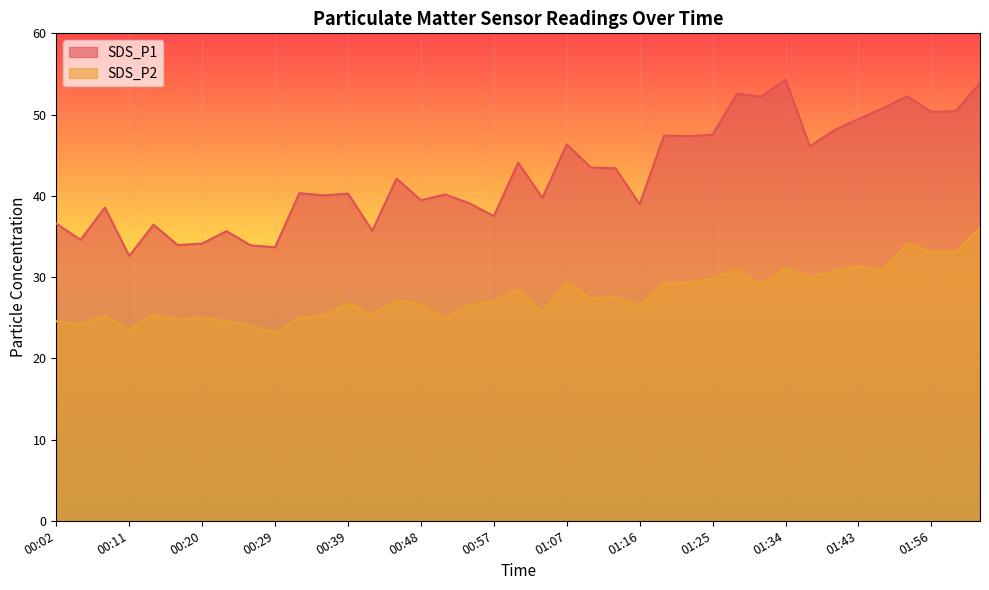

What is the label of the 30th point from the left?

01:31